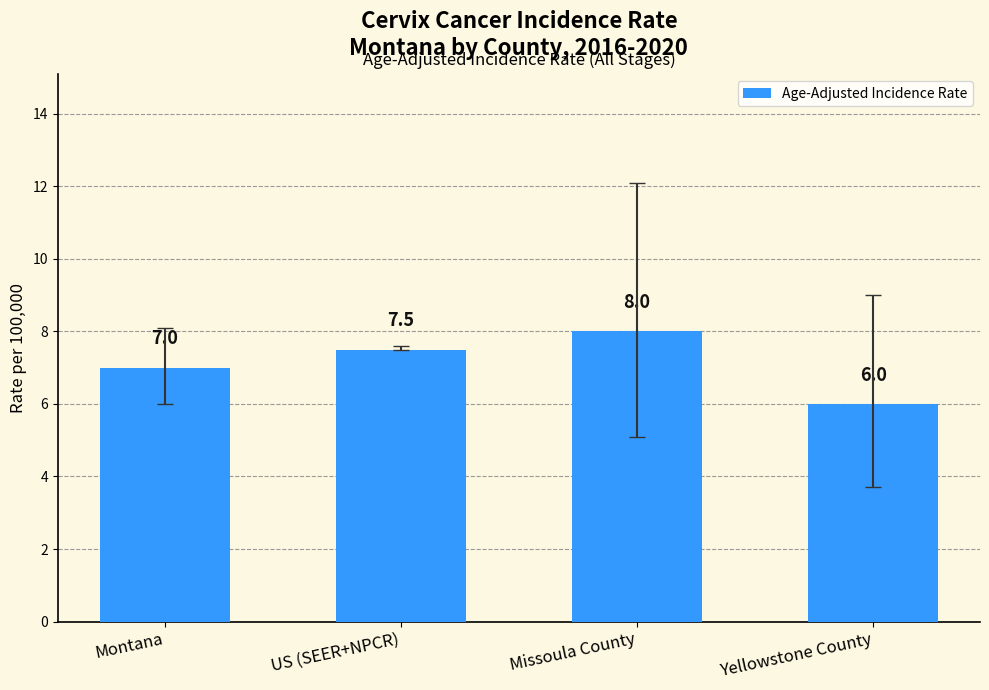

Rank the categories by value from lowest to highest.

Yellowstone County, Montana, US (SEER+NPCR), Missoula County